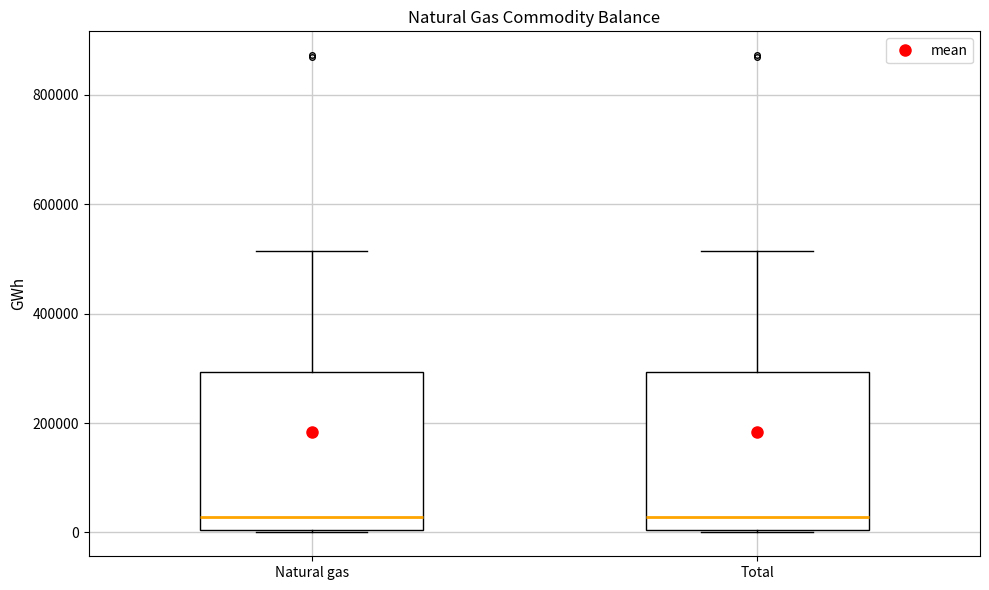

Reading left to right, transcribe this box plot: for each box, give where its median line is, the range the box spans, and where its two whiskers end, as read against the y-axis. The values are not printed on the chart, so give them approximately, as read against the axis.

Natural gas: median 20000, box 0 to 300000, whiskers 0 to 520000
Total: median 20000, box 0 to 300000, whiskers 0 to 520000